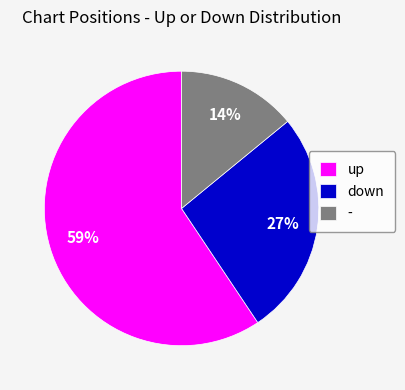

To the nearest percent, what is the combined percentage of - and down?

41%